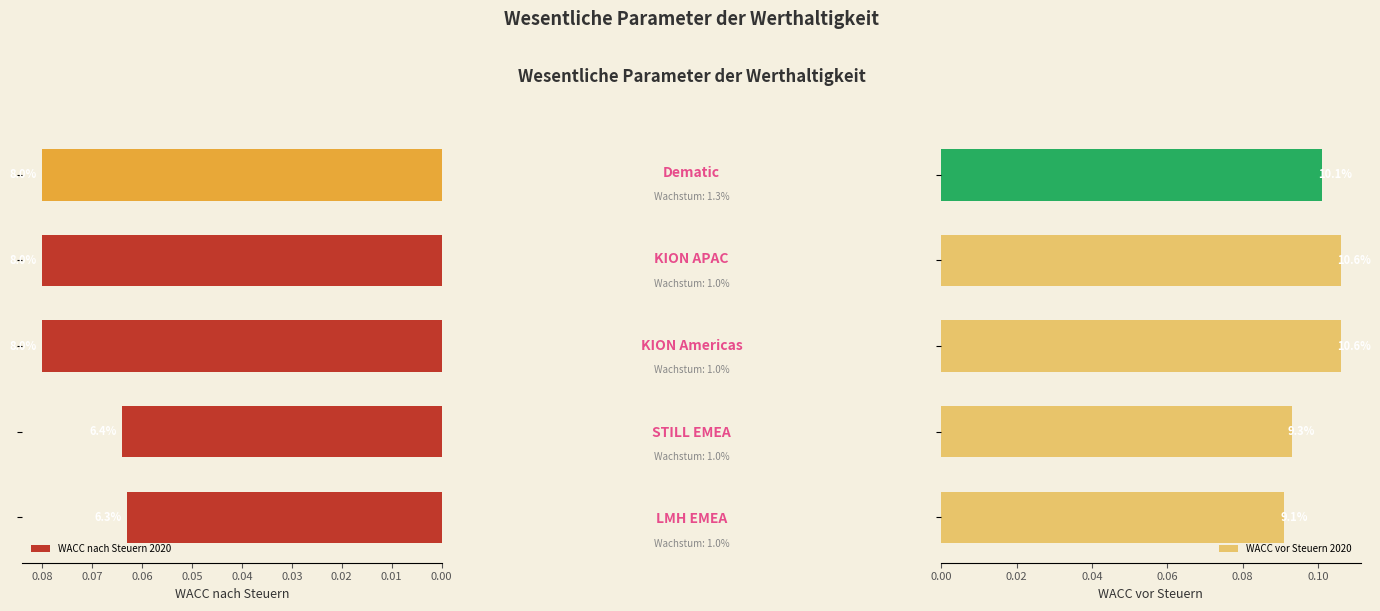

How many groups of bars are there?

5